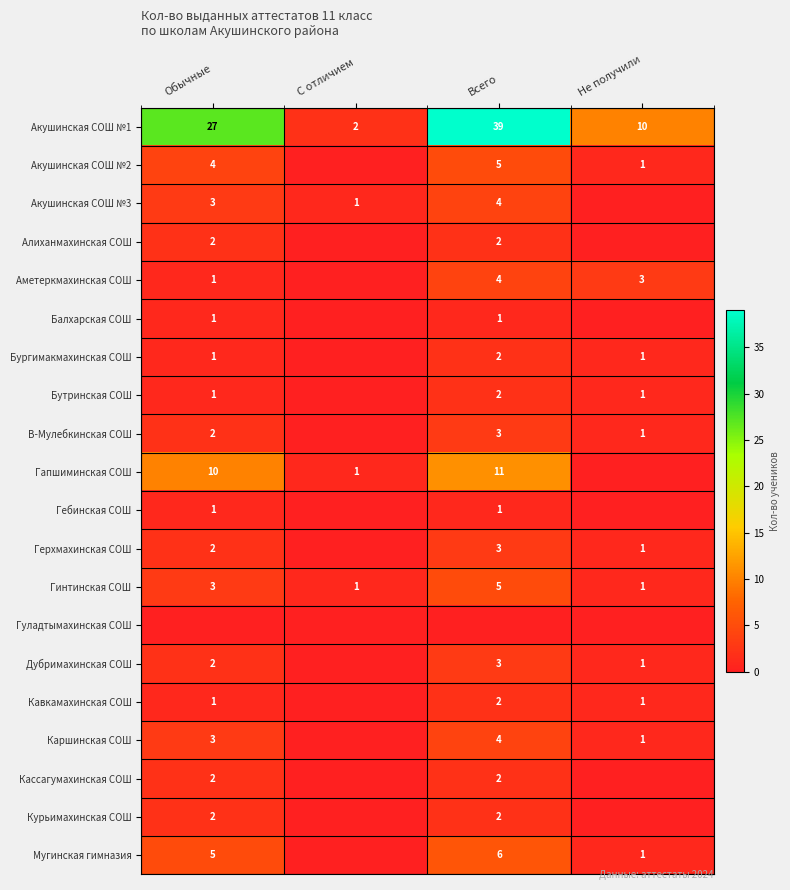

How many Гинтинская СОШ values are between 1 and 5?

4